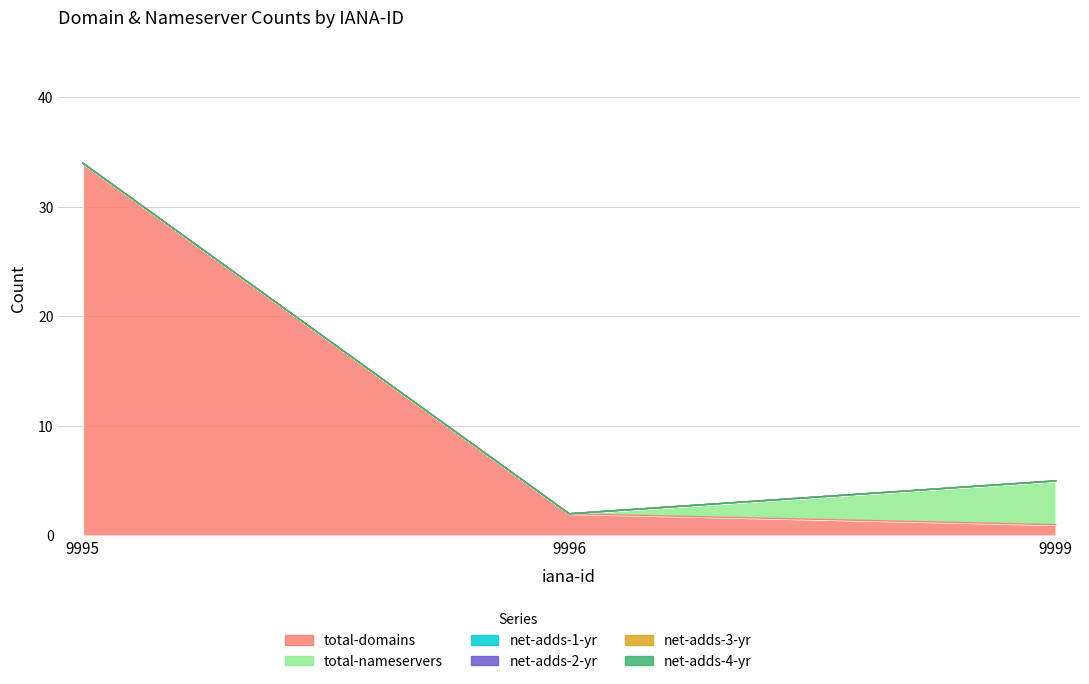

What is the average value of the total-nameservers series?

1